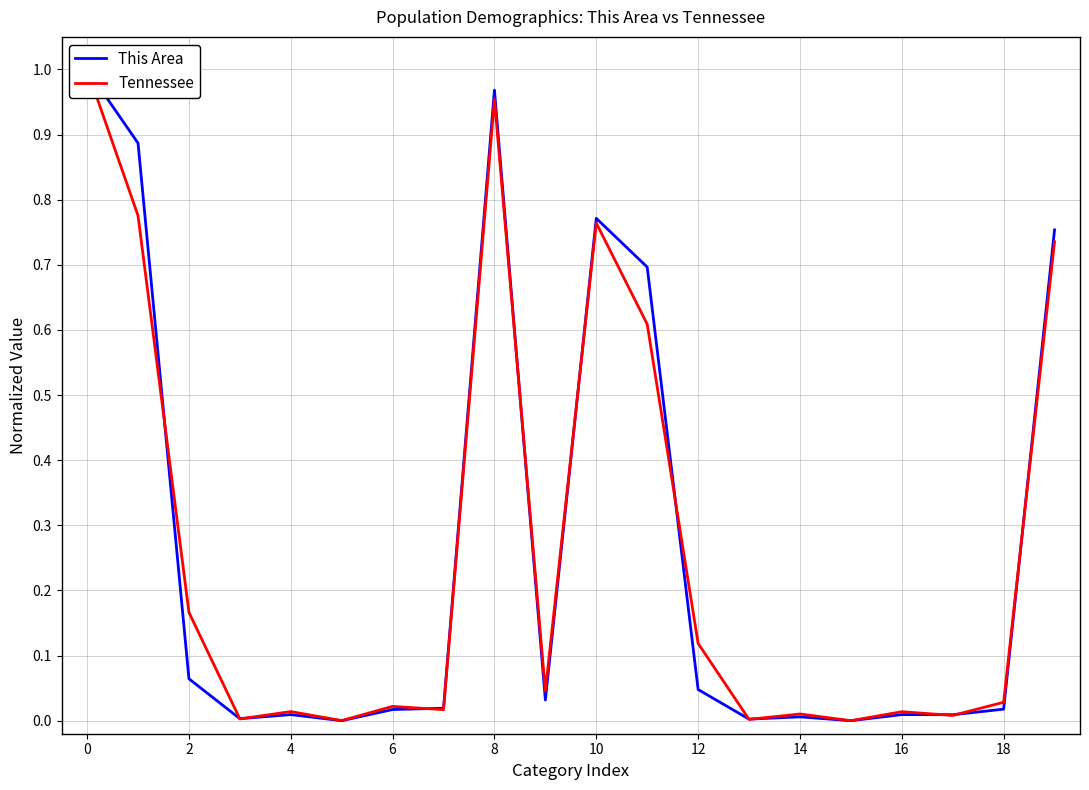

How many distinct data groups are displayed?

2